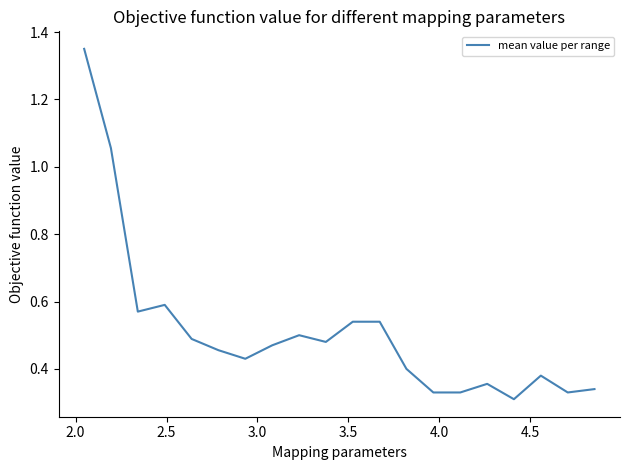

What is the difference between the maximum and minimum values?

1.0